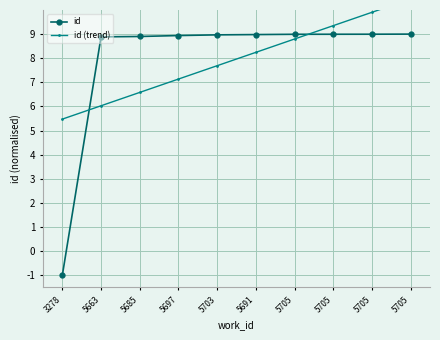

What is the minimum value shown in the chart?

-1.0